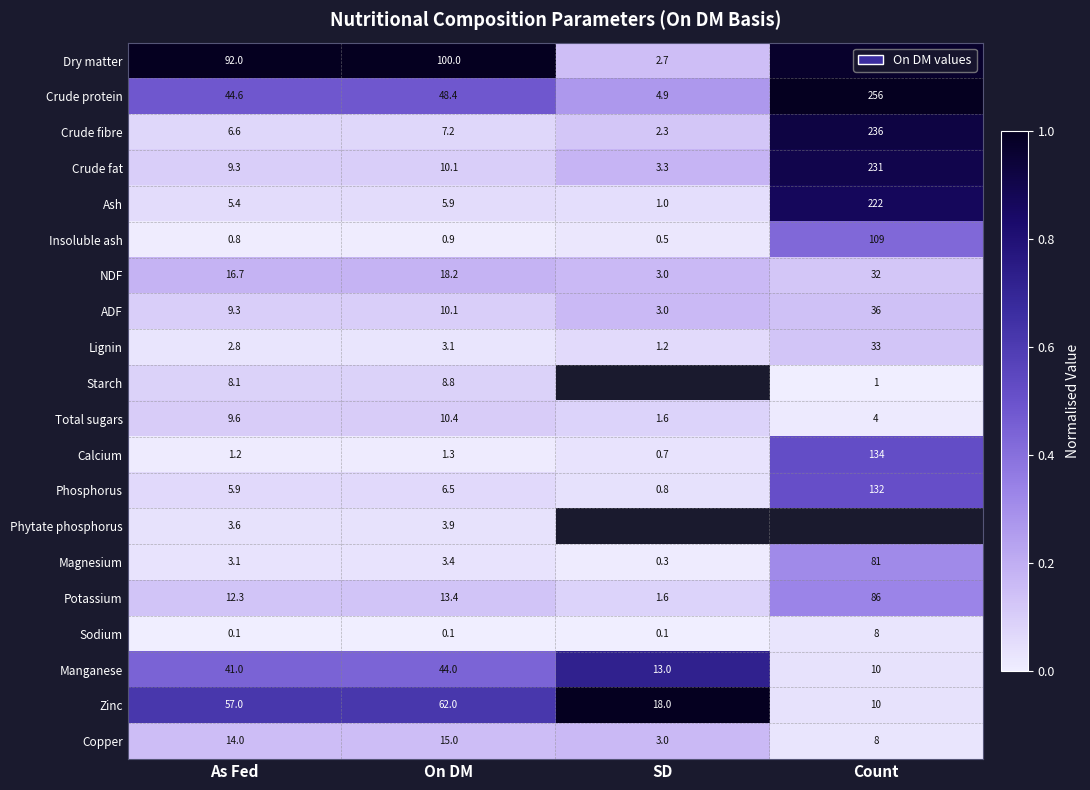

What is the approximate value of Lignin at As Fed?

2.8